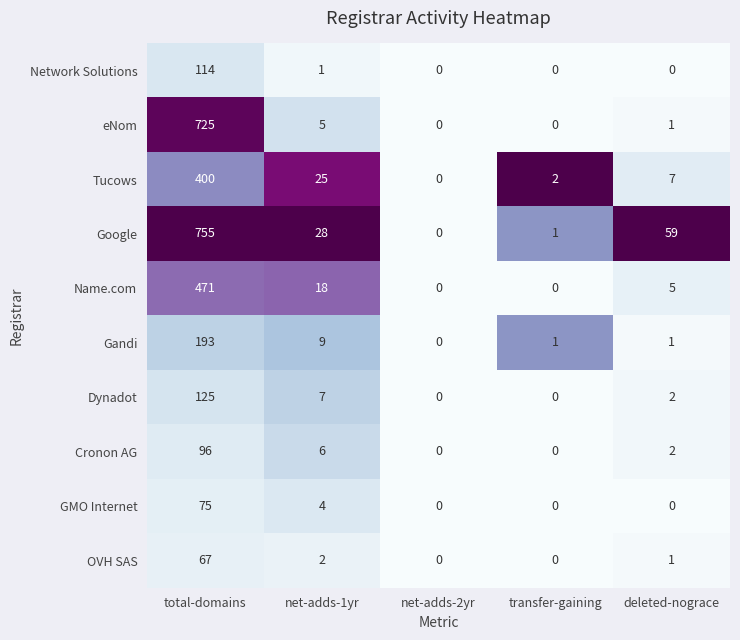

Which series has the widest spread of values?

Google